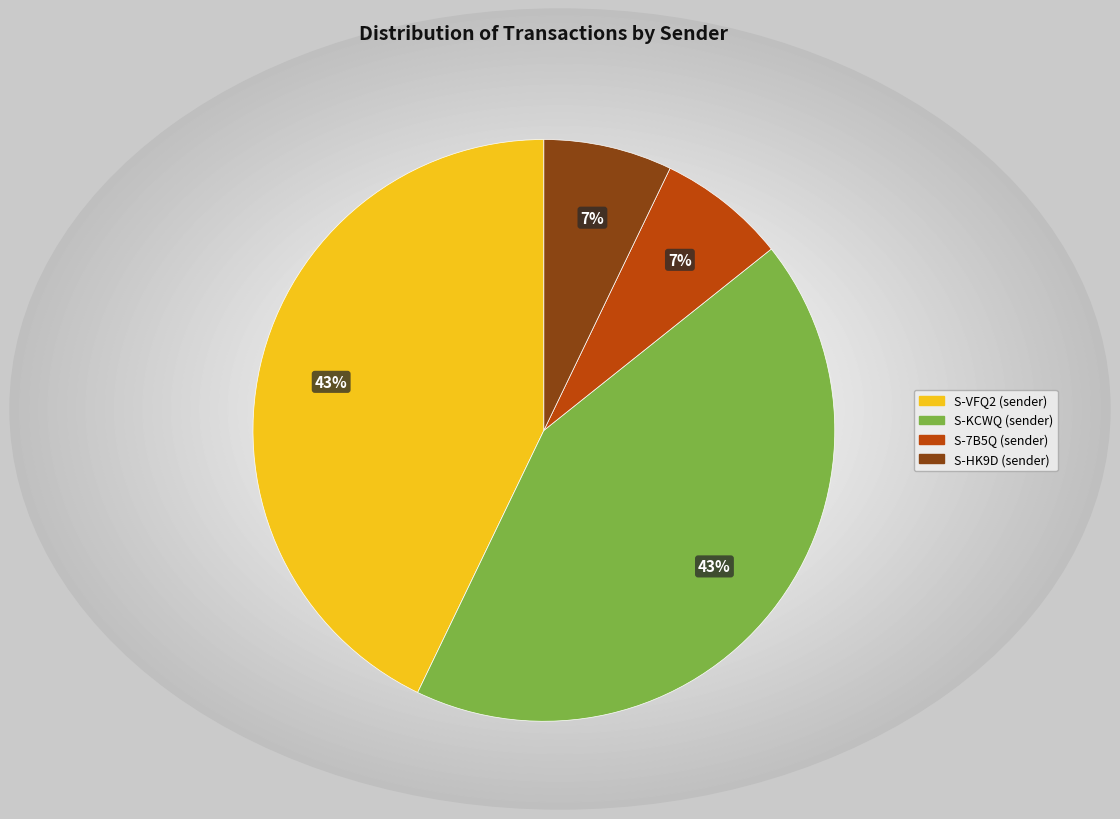

To the nearest percent, what portion does S-7B5Q (sender) represent?

7%